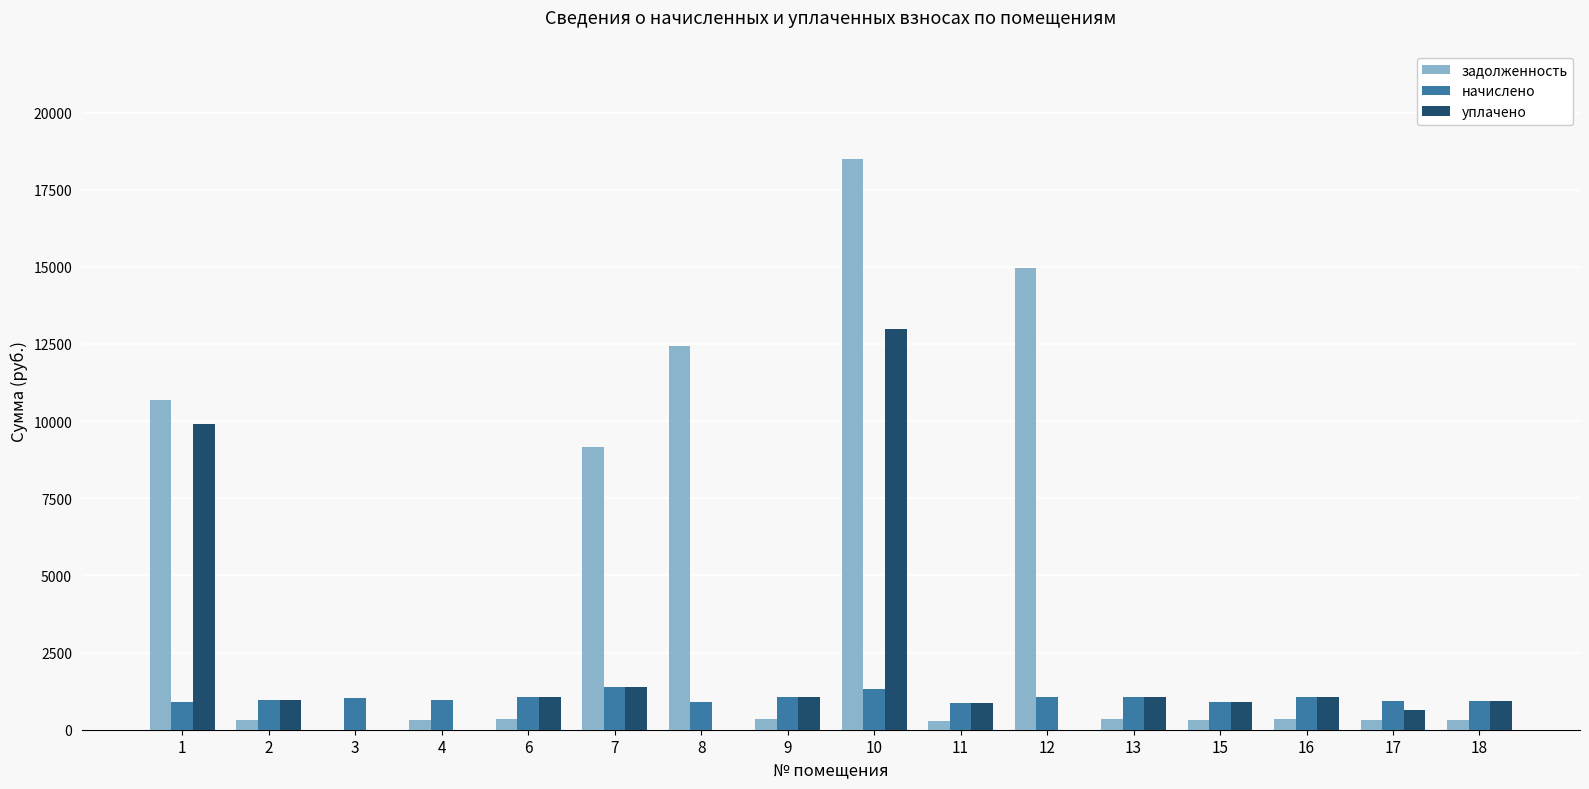

How many groups of bars are there?

16